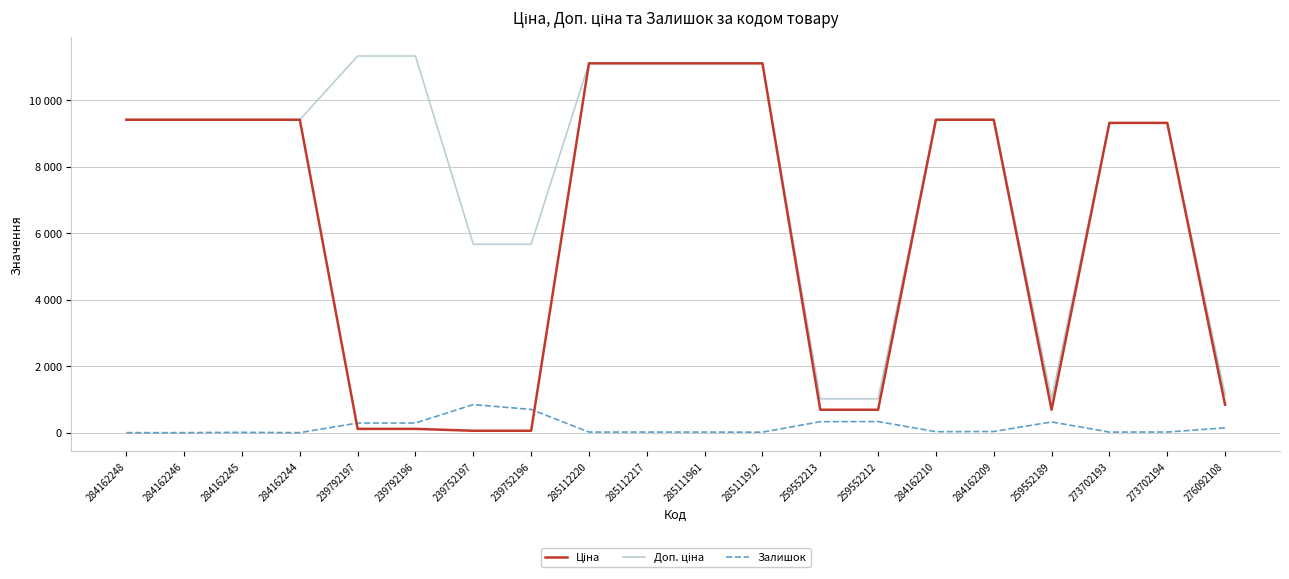

Does the chart have visible grid lines?

Yes